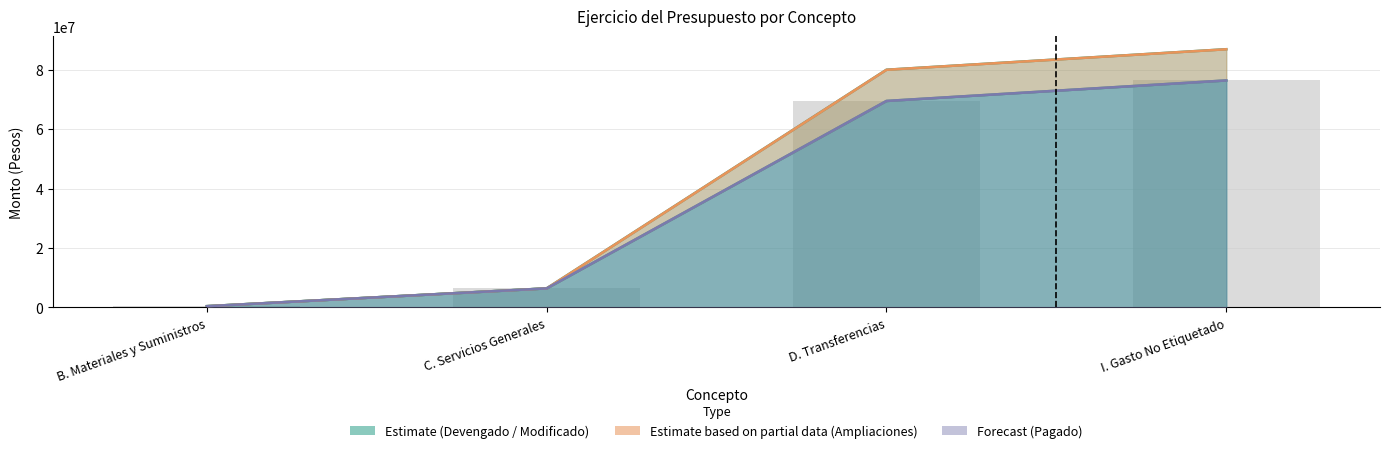

The Pagado (Forecast) series shows 6419998.8 at C. Servicios Generales. True or false?

True